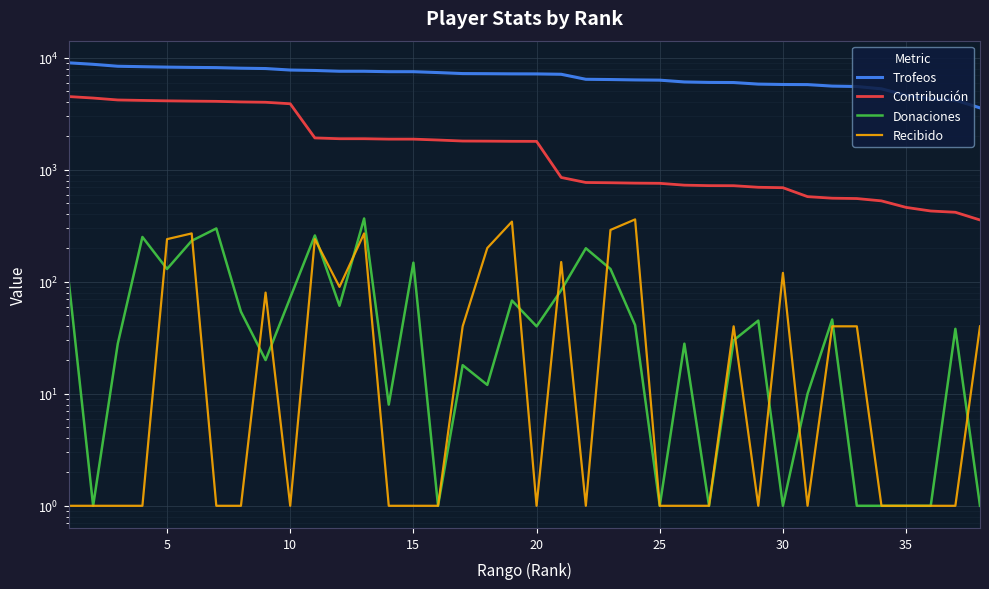

True or false: Contribución and Trofeos intersect in this chart.

False